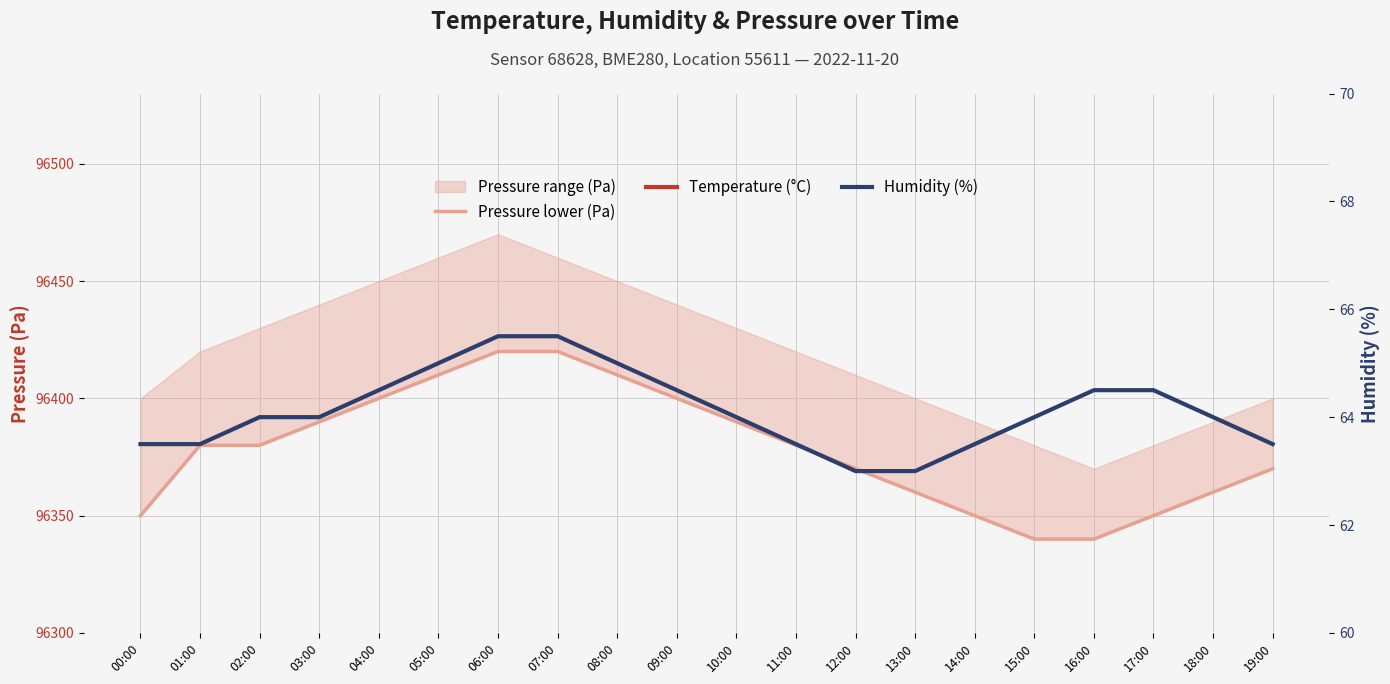

What is the difference between the Pressure lower (Pa) values at 08:00 and 14:00?

60.0